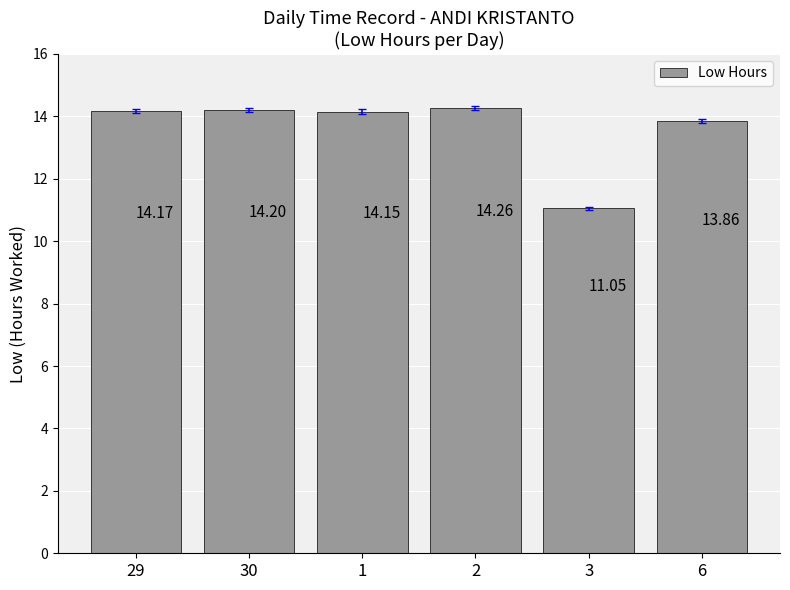

Read the value at 6.

13.9